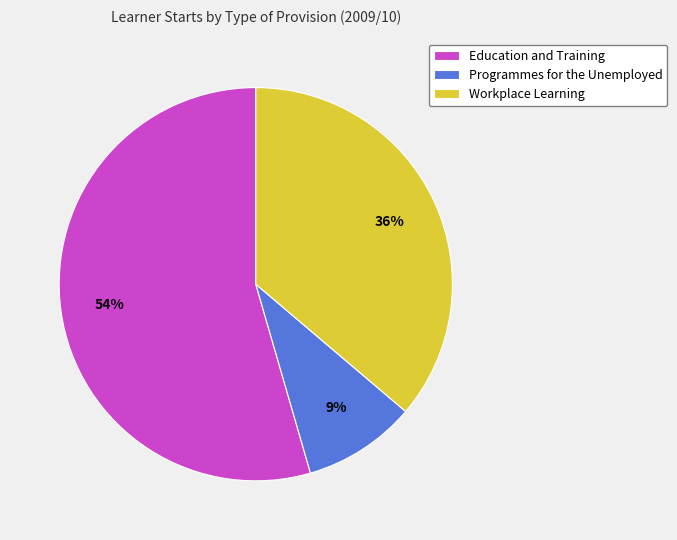

Is there any slice that represents more than half of the pie?

Yes